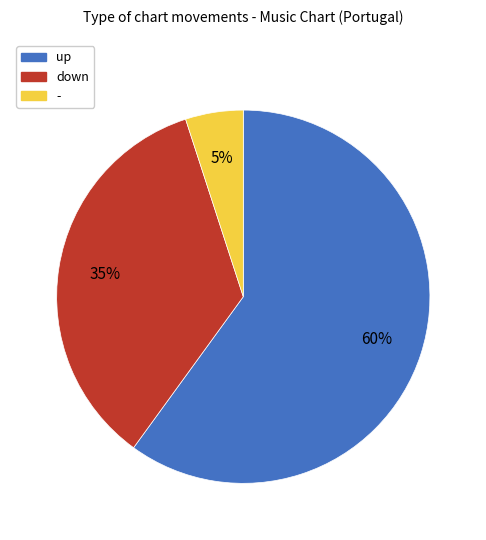

Which has a higher value, up or -?

up